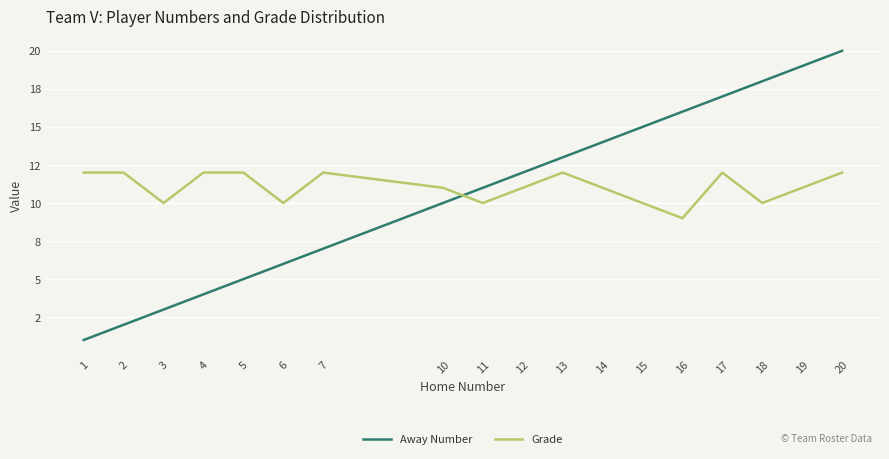

What is the difference between the second highest and minimum values in the Grade series?

3